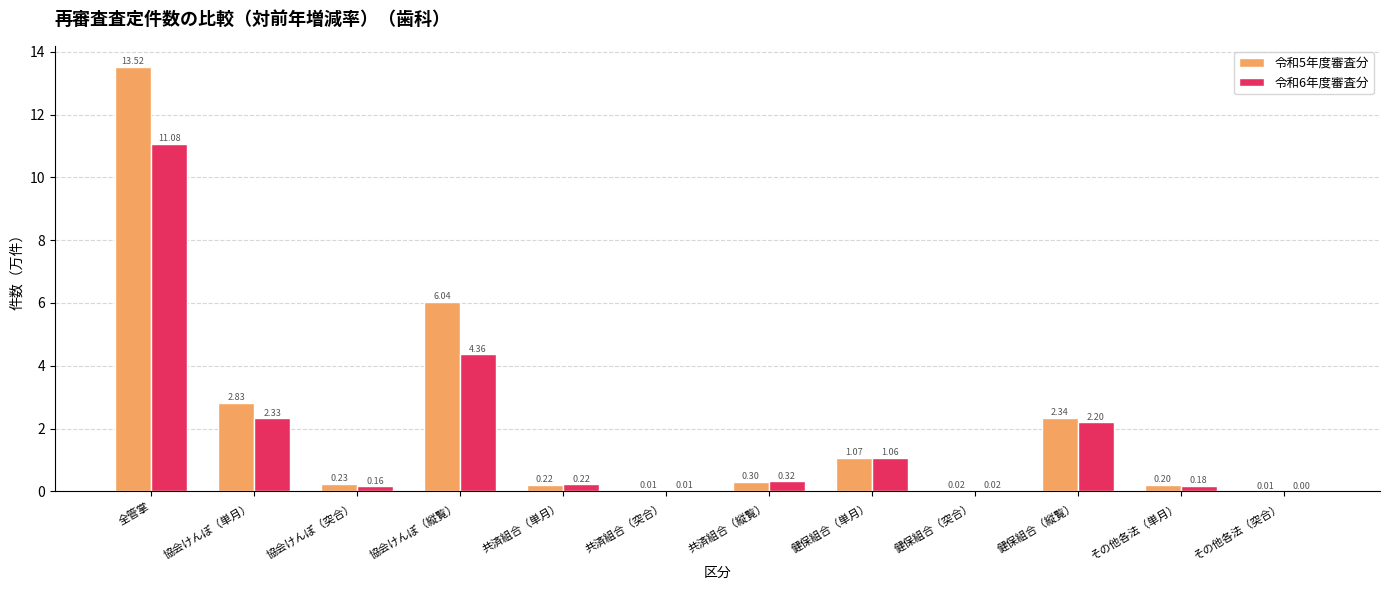

Which category has the highest value in the 令和5年度審査分 series?

全管掌